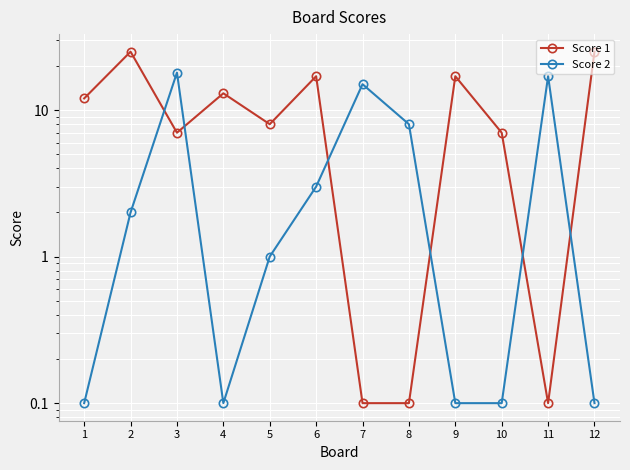

Is it true that Score 2 equals 0.1 at 1?

False